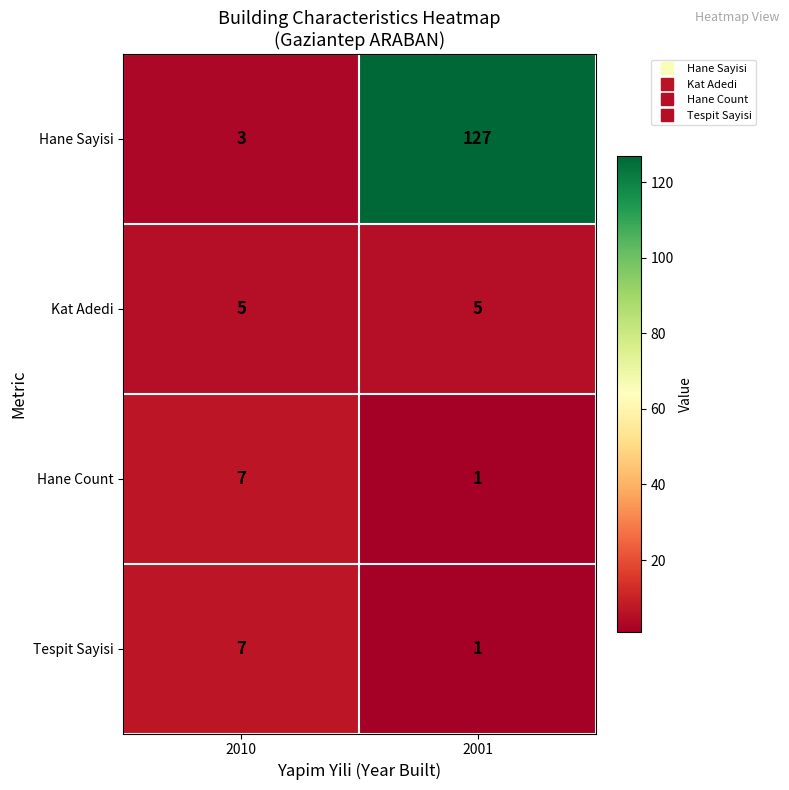

At which category does the chart reach its peak across all series?

2001